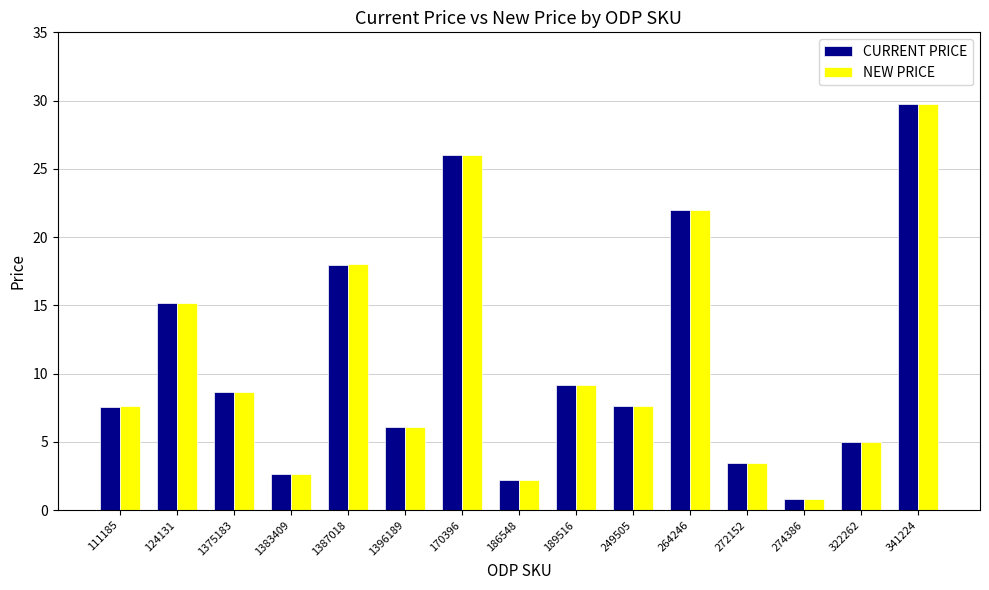

Which series has the widest spread of values?

NEW PRICE